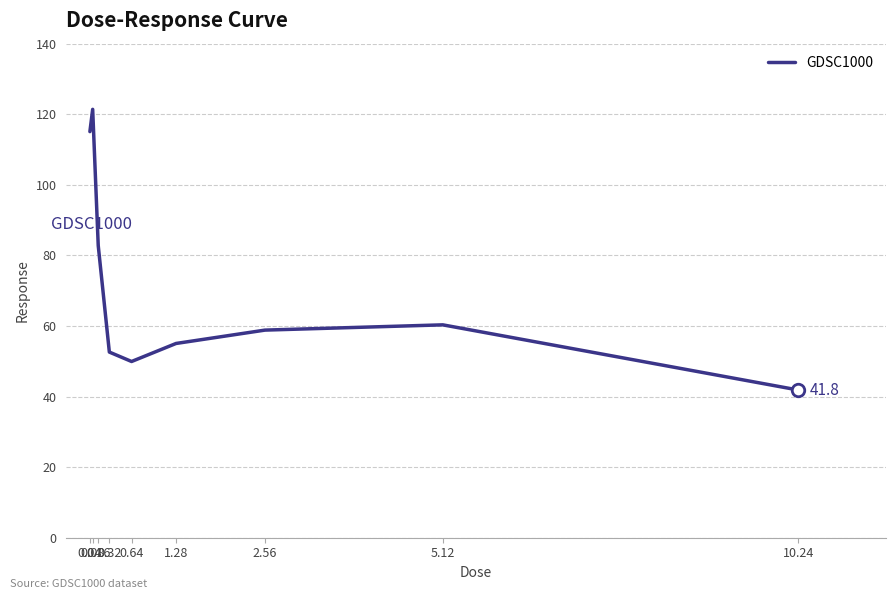

What is the change in value from 0.16 to 10.24?

-40.9